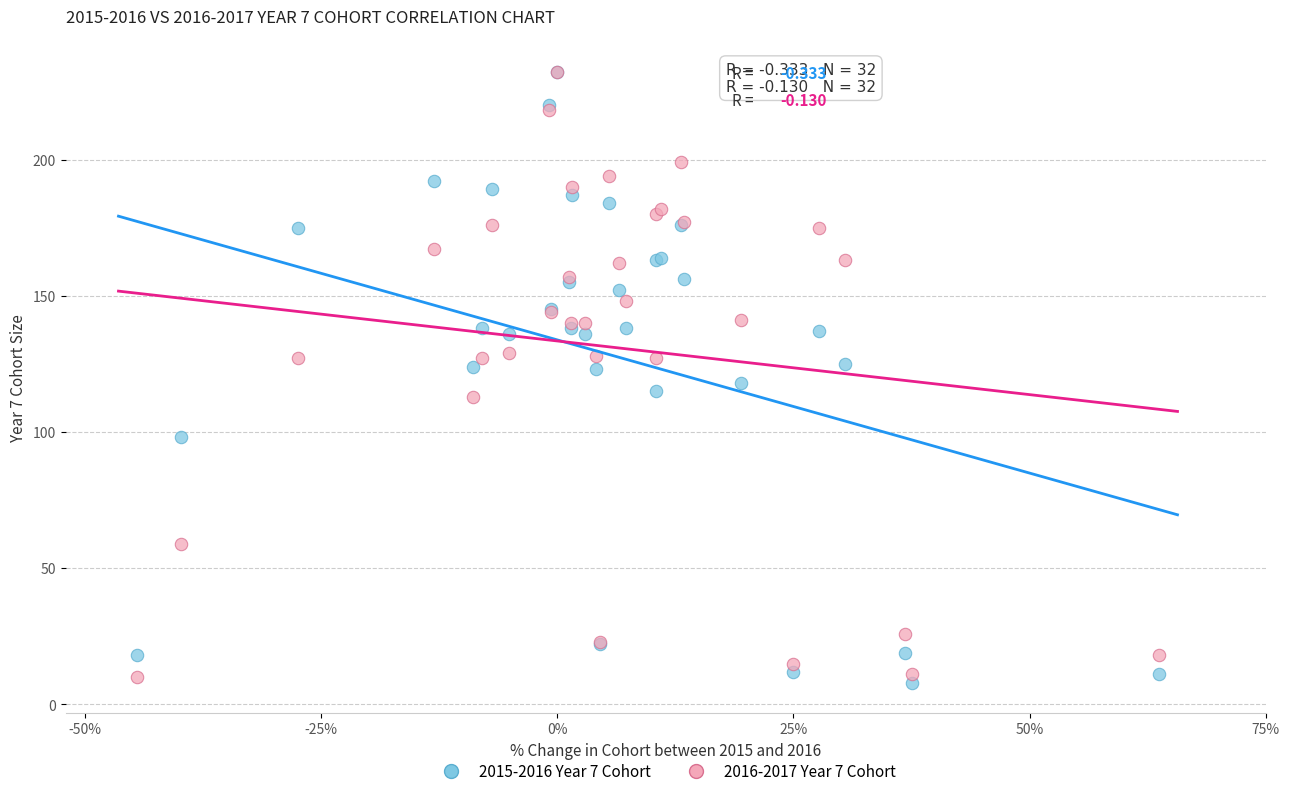

What are all the series names shown in the legend?

2015-2016 Year 7 Cohort, 2016-2017 Year 7 Cohort